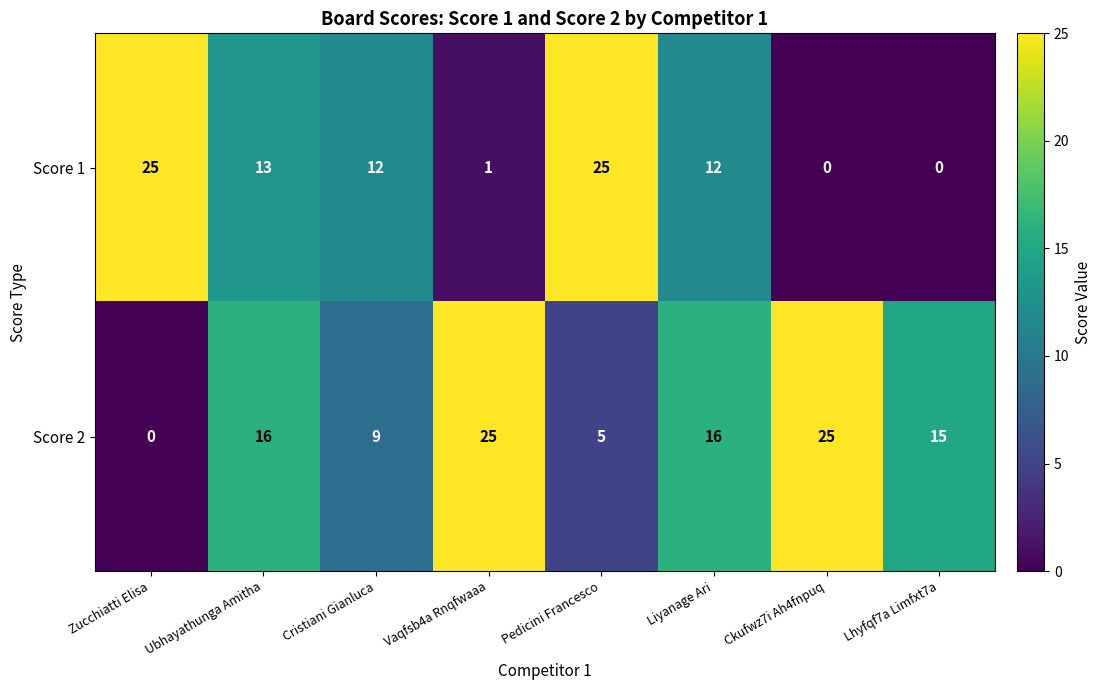

What is the difference between the second highest and minimum values in the Score 1 series?

25